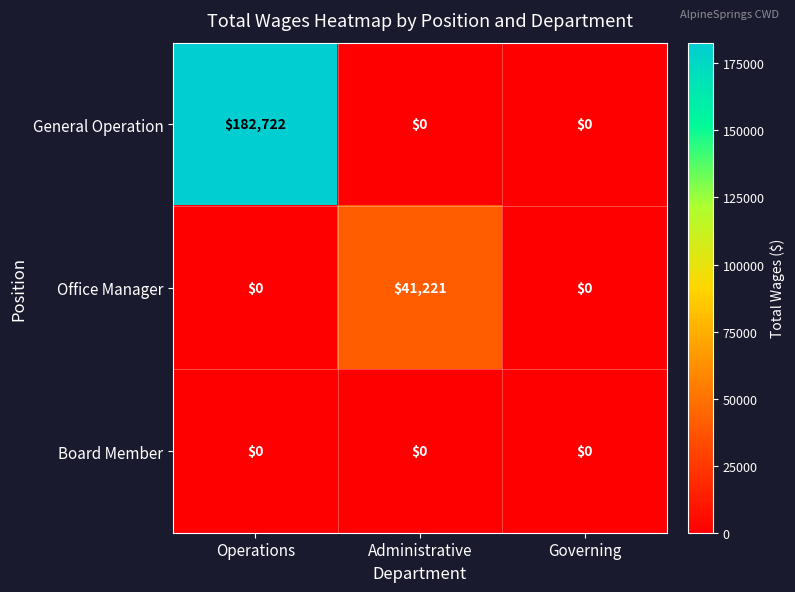

Which series has the largest total across all categories?

General Operation